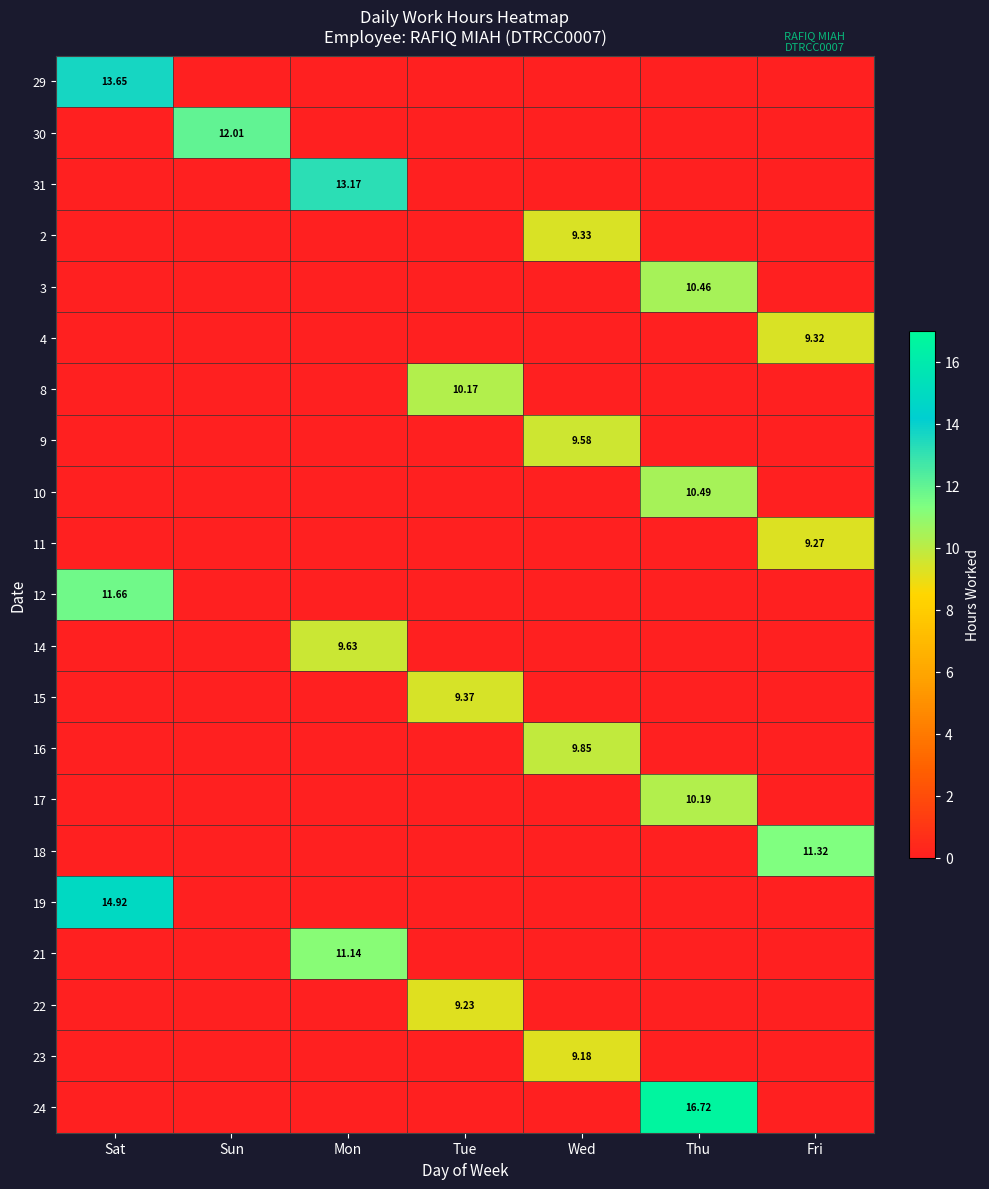

True or false: 22 has a value of 4.7 at Mon.

False